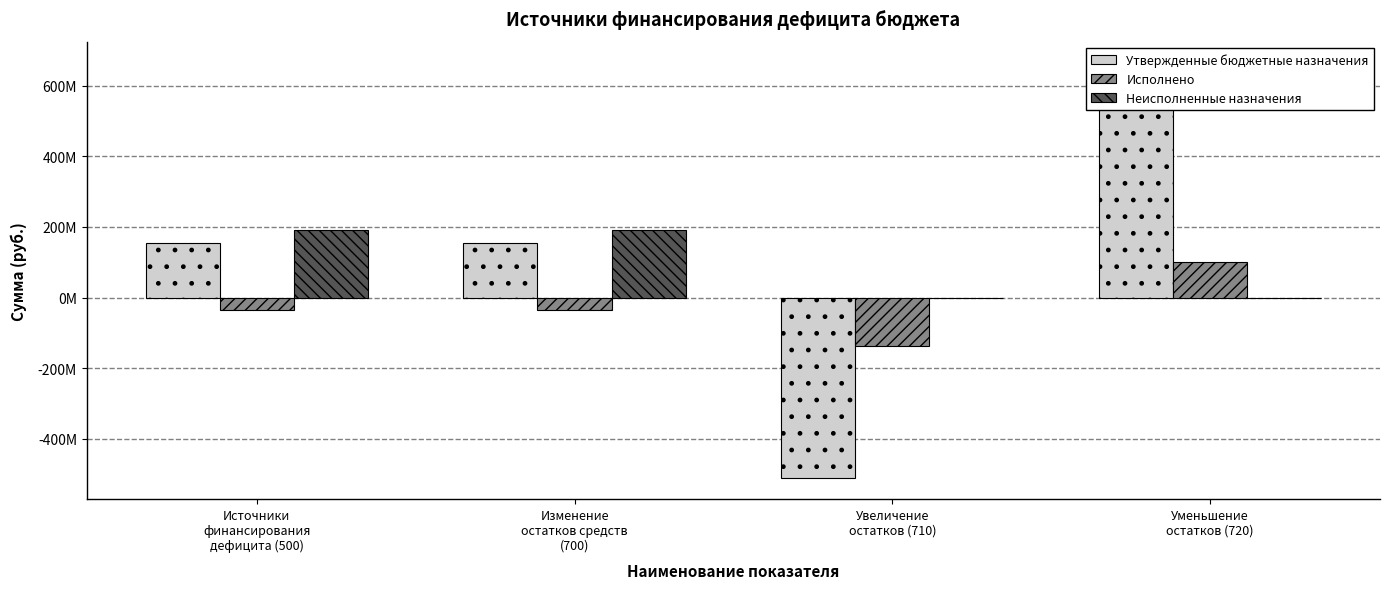

Which series has the largest total across all categories?

Утвержденные бюджетные назначения